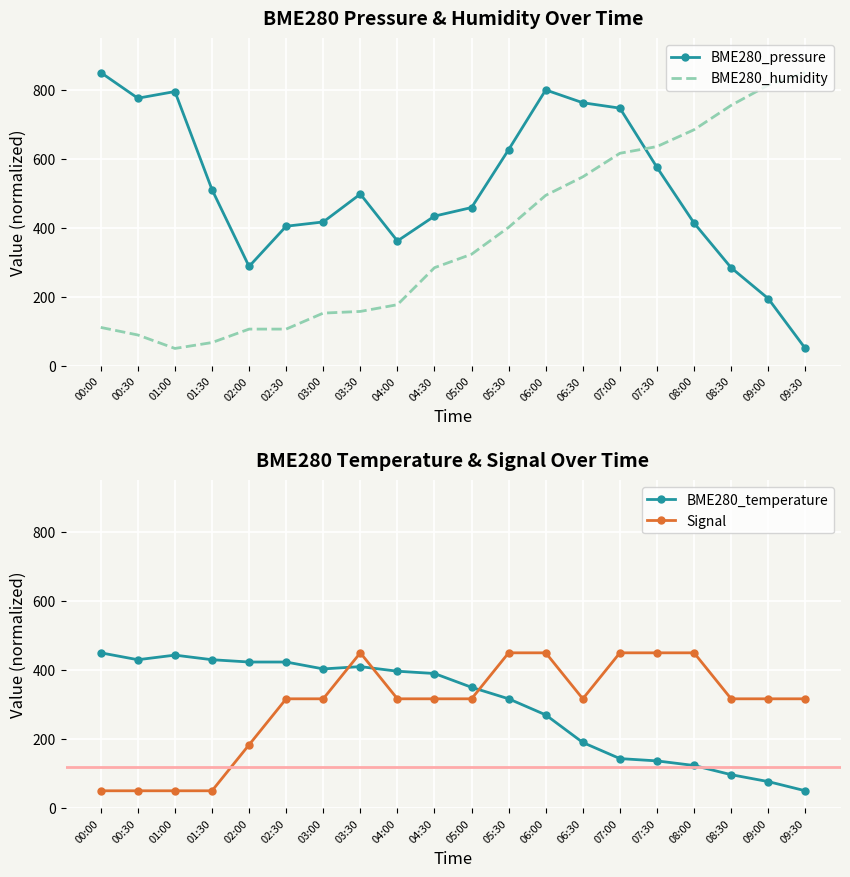

What value does the BME280_temperature series have at 00:00?

450.0